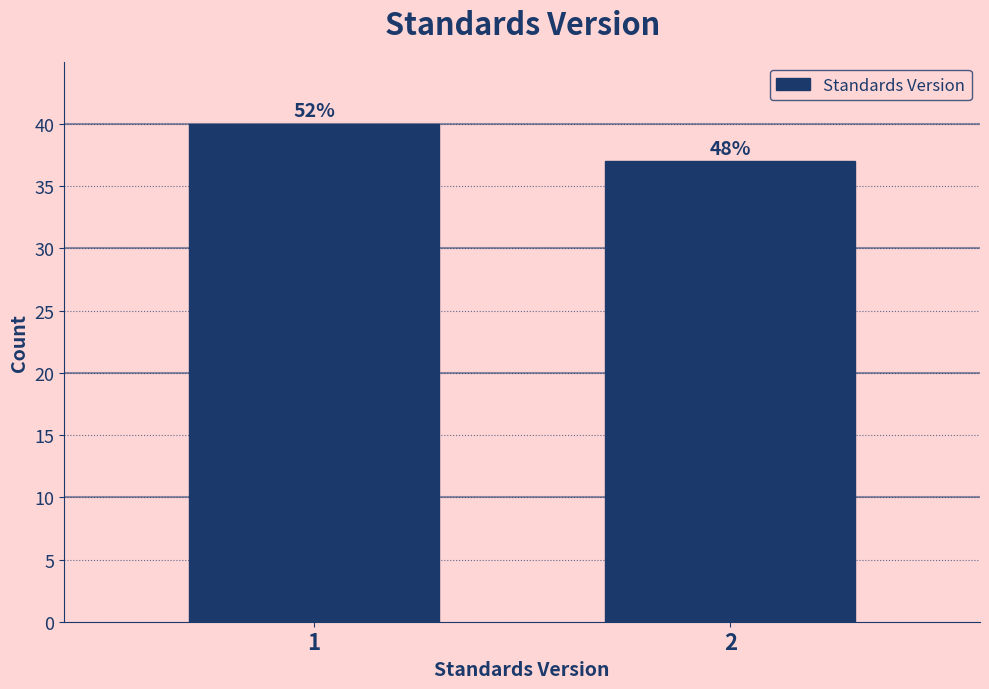

Are the bars horizontal?

No